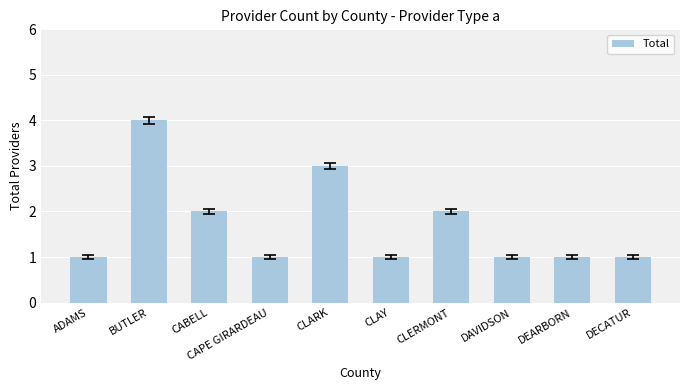

Which category has the highest value across all series?

BUTLER